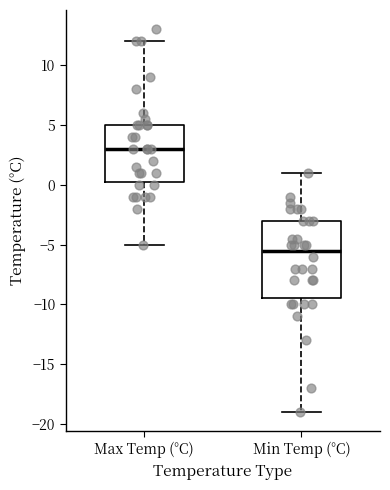

Reading left to right, read every box against the y-axis: the position of its median line, the range the box covers, and the ends of its whiskers. The values are not printed on the chart, so give them approximately, as read against the axis.

Max Temp (°C): median 3.0, box 0.5 to 5.0, whiskers -5.0 to 12.0
Min Temp (°C): median -5.5, box -9.5 to -3.0, whiskers -19.0 to 1.0